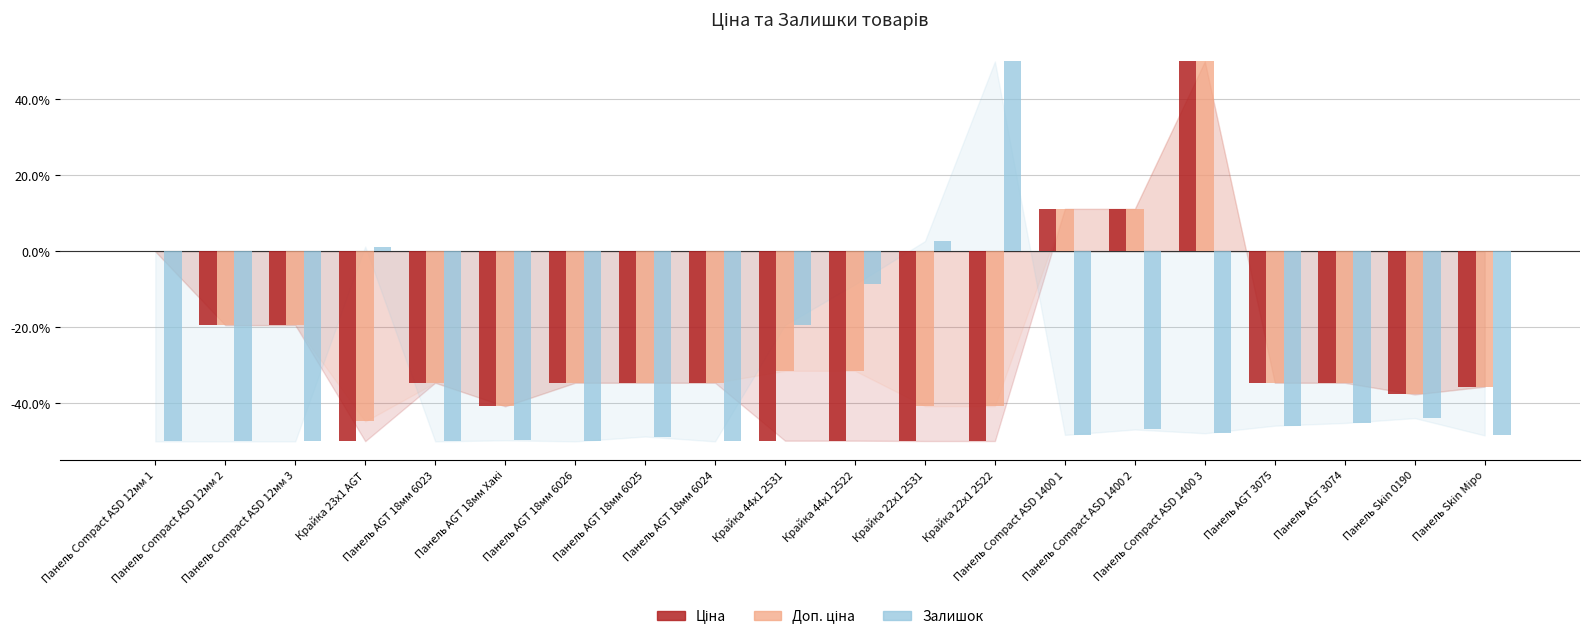

What is the greatest value displayed?

50.0